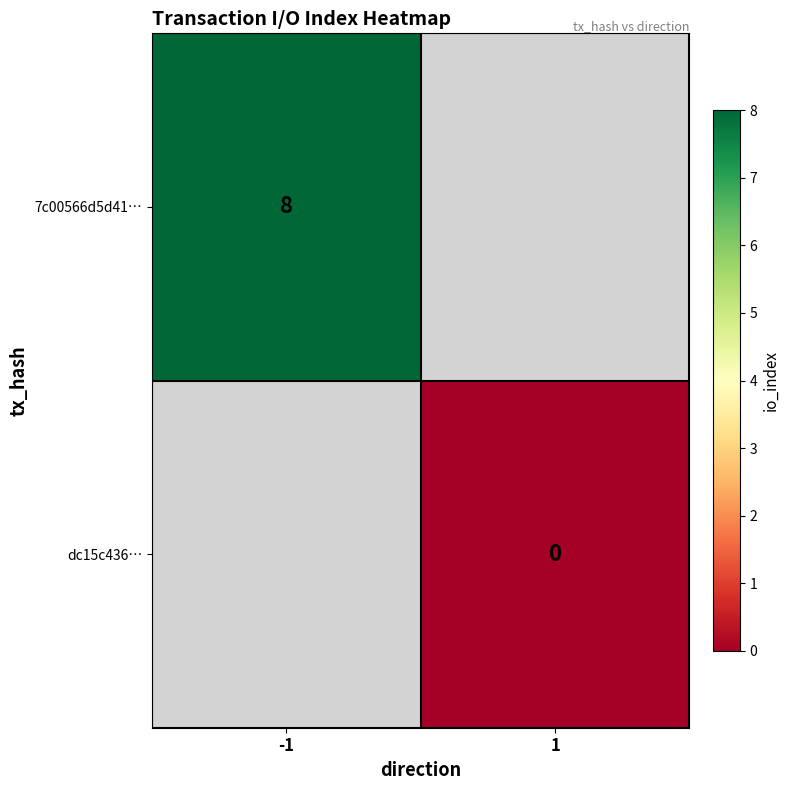

The value of 7c00566d5d41… at -1 is 3.3. True or false?

False